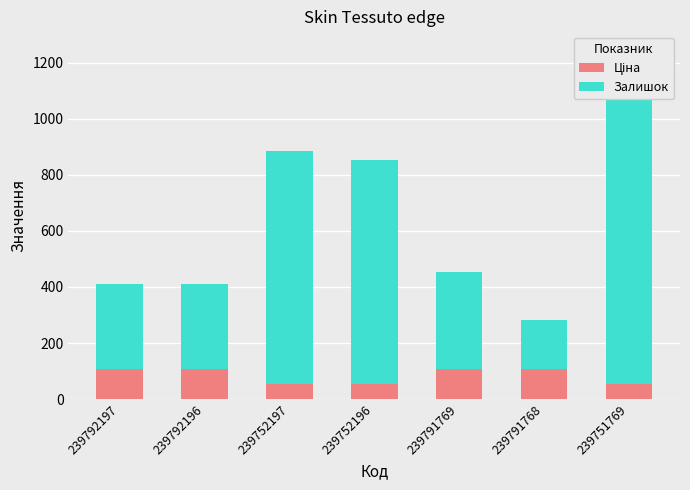

What is the highest value of the Залишок series?

1195.0